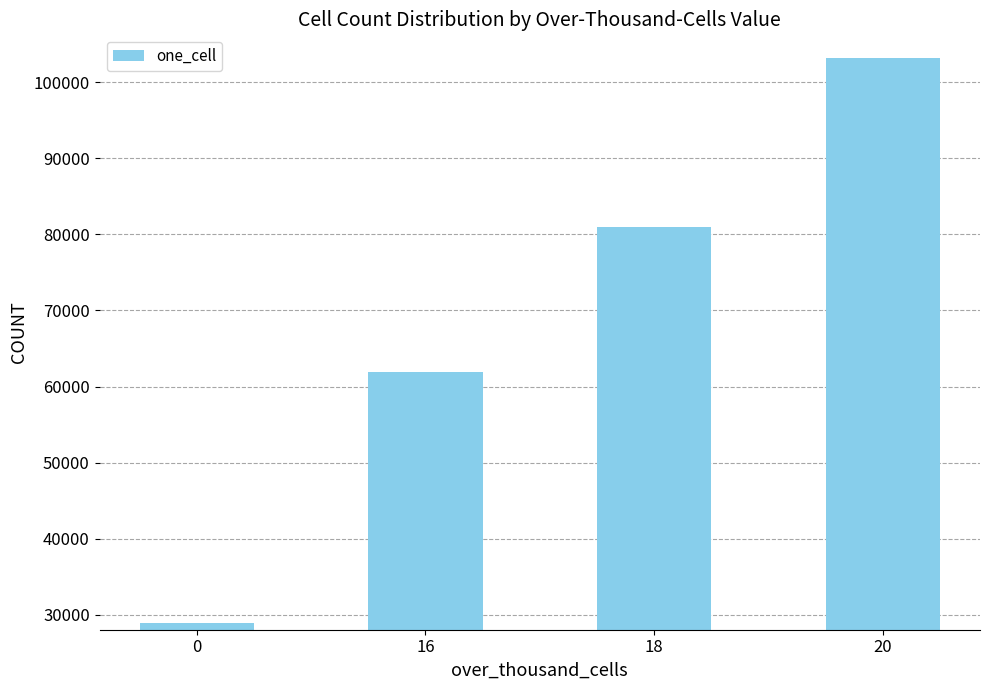

What is the sum of all values?

274850